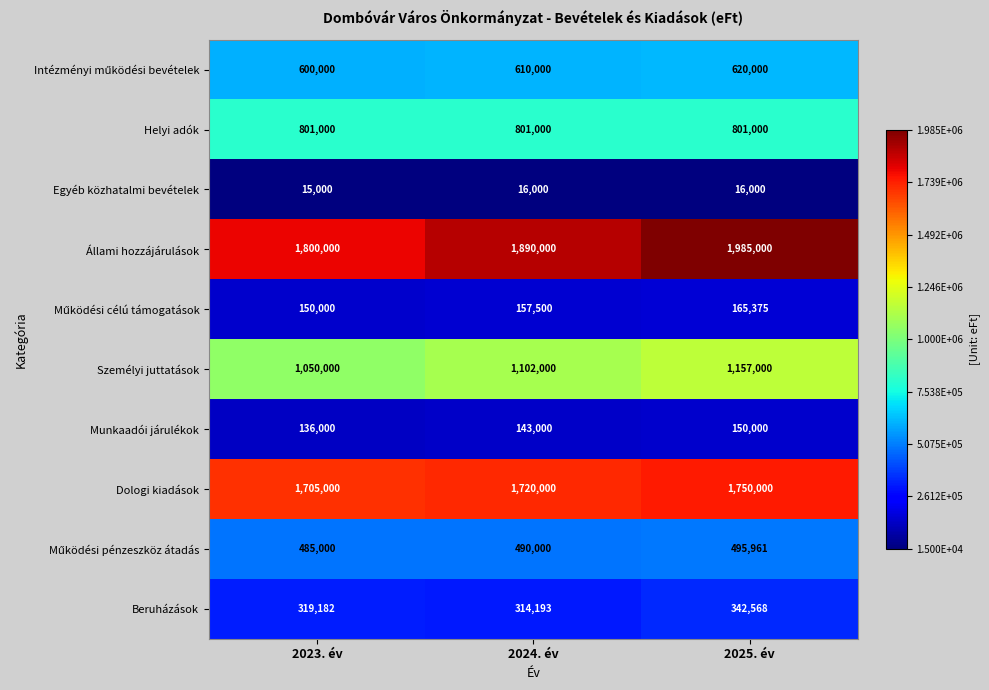

Which category has the highest value in the Munkaadói járulékok series?

2025. év